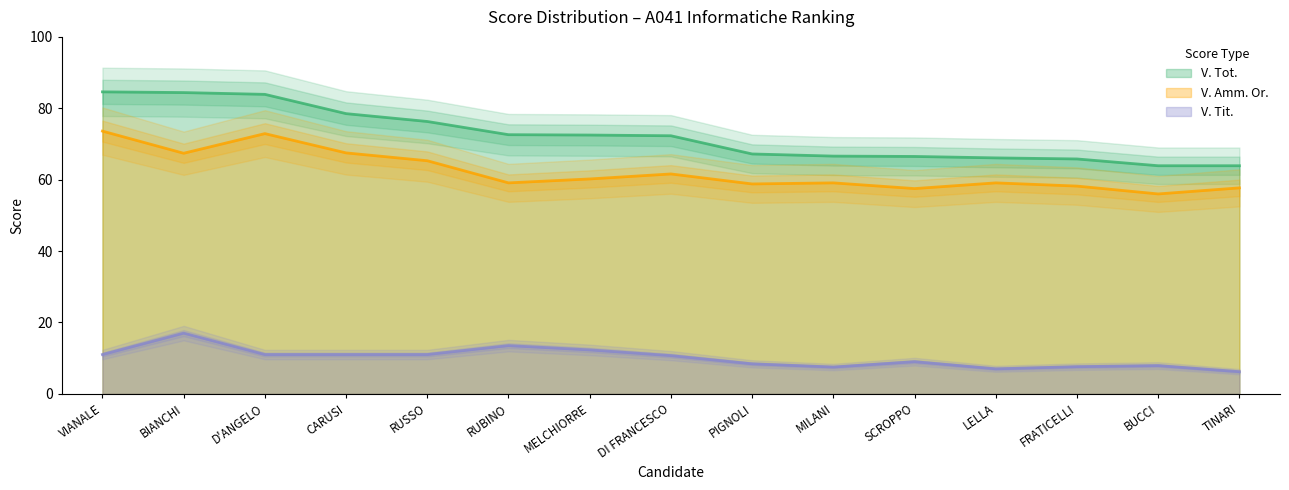

Reading left to right, what are all the values shown in this chart?

V. Tot.: VIANALE=84.6	BIANCHI=84.4	D'ANGELO=83.9	CARUSI=78.5	RUSSO=76.3	RUBINO=72.6	MELCHIORRE=72.5	DI FRANCESCO=72.3	PIGNOLI=67.2	MILANI=66.6	SCROPPO=66.5	LELLA=66.1	FRATICELLI=65.8	BUCCI=63.9	TINARI=63.9
V. Amm. Or.: VIANALE=73.6	BIANCHI=67.4	D'ANGELO=72.9	CARUSI=67.5	RUSSO=65.3	RUBINO=59.1	MELCHIORRE=60.2	DI FRANCESCO=61.6	PIGNOLI=58.8	MILANI=59.1	SCROPPO=57.5	LELLA=59.1	FRATICELLI=58.2	BUCCI=56.0	TINARI=57.7
V. Tit.: VIANALE=11.0	BIANCHI=17.0	D'ANGELO=11.0	CARUSI=11.0	RUSSO=11.0	RUBINO=13.5	MELCHIORRE=12.3	DI FRANCESCO=10.7	PIGNOLI=8.4	MILANI=7.5	SCROPPO=9.0	LELLA=7.0	FRATICELLI=7.6	BUCCI=7.9	TINARI=6.2